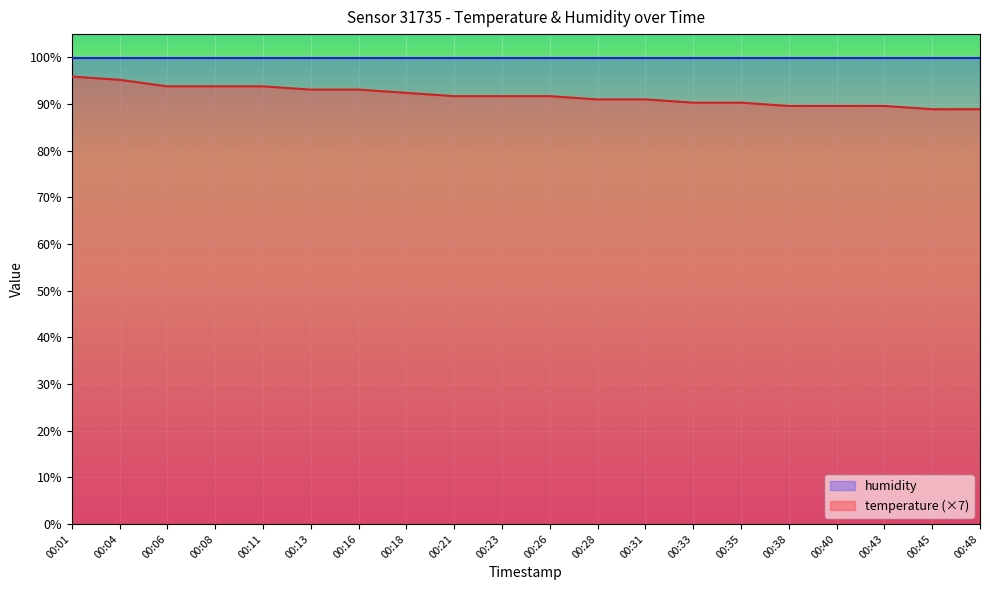

How many categories are shown in the chart?

20